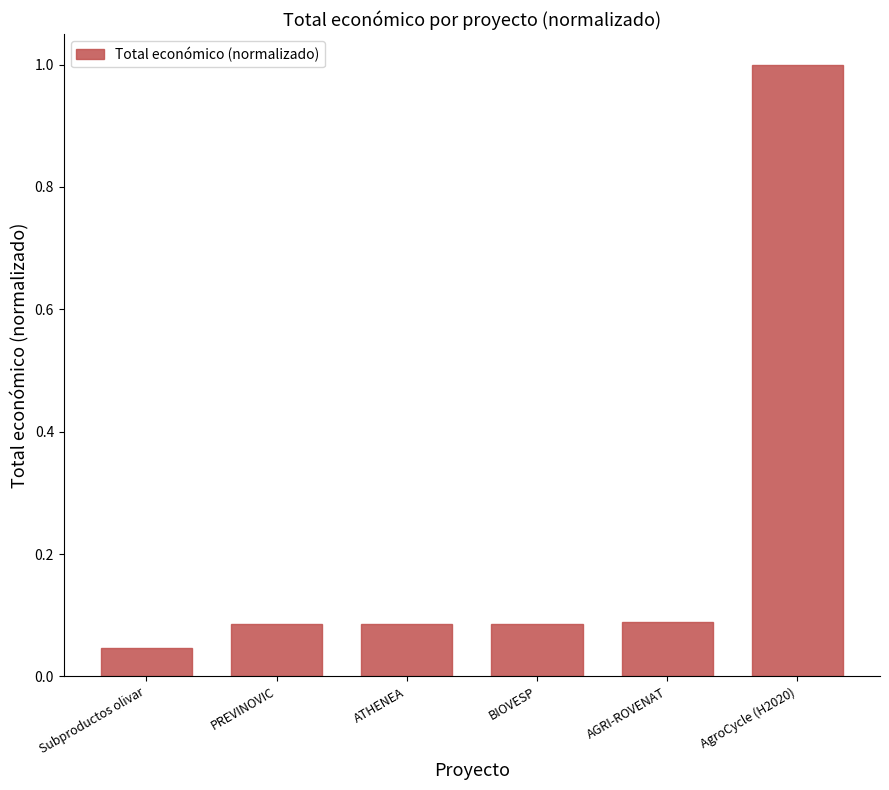

The value at Subproductos olivar is 0.1. True or false?

False